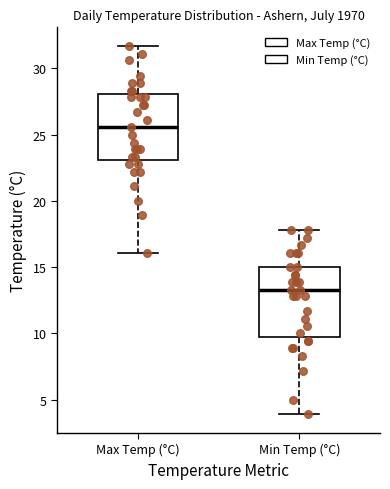

Where does the upper whisker of the box for Min Temp (°C) end on the y-axis? The values are not printed on the chart, so give them approximately, as read against the axis.

18.0